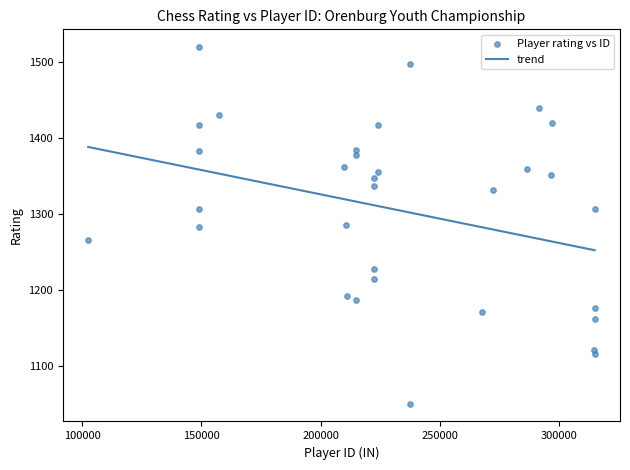

What is the range of Y values (max minus min)?

470